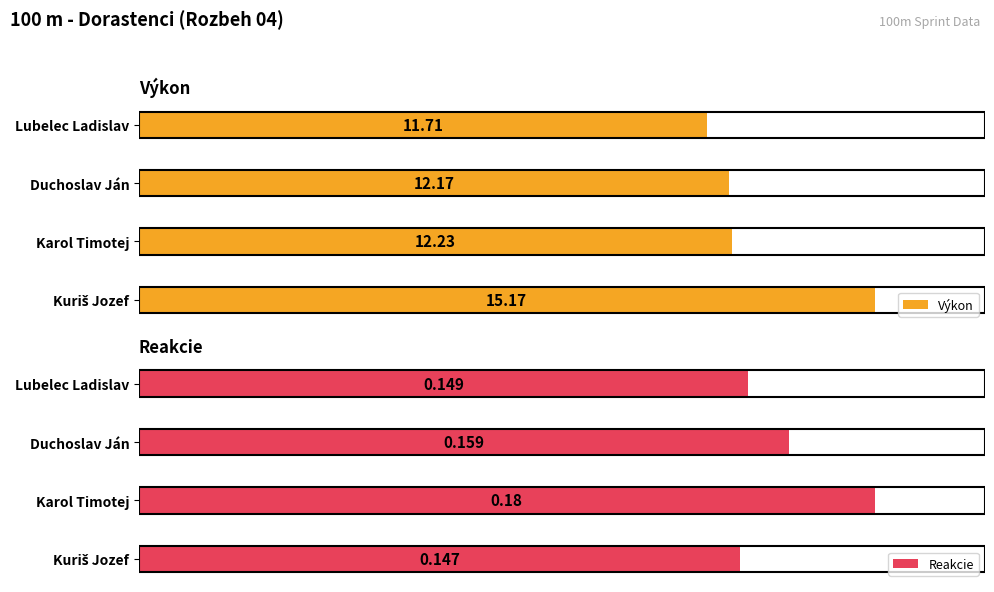

What is the greatest value displayed?

15.2